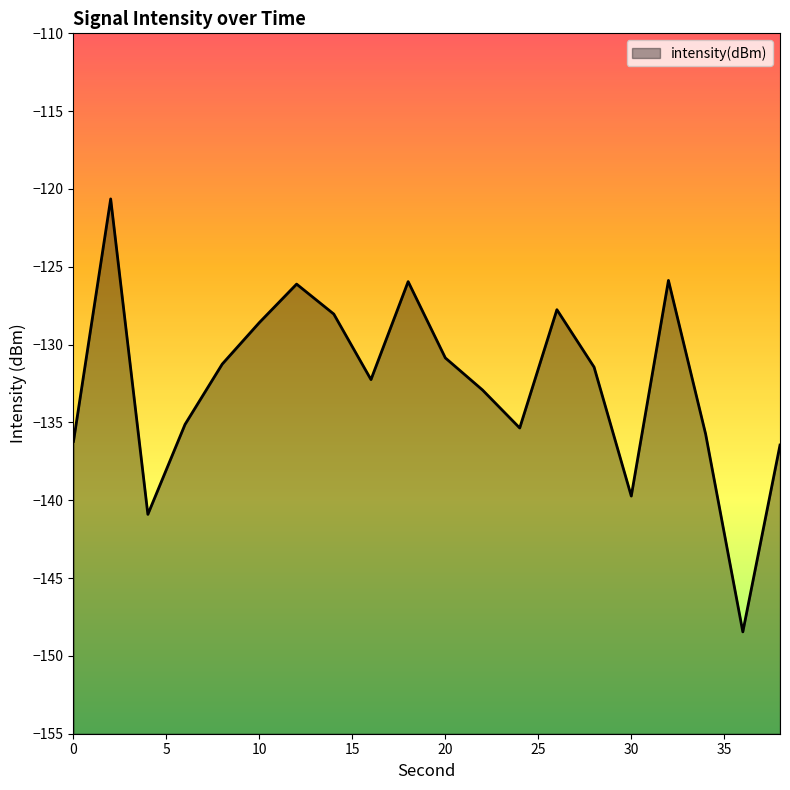

Reading right to left, transcribe all the data shown in this chart.

-136.5	-148.5	-135.7	-125.9	-139.7	-131.4	-127.8	-135.4	-132.9	-130.9	-126.0	-132.2	-128.0	-126.1	-128.6	-131.3	-135.1	-140.9	-120.6	-136.2